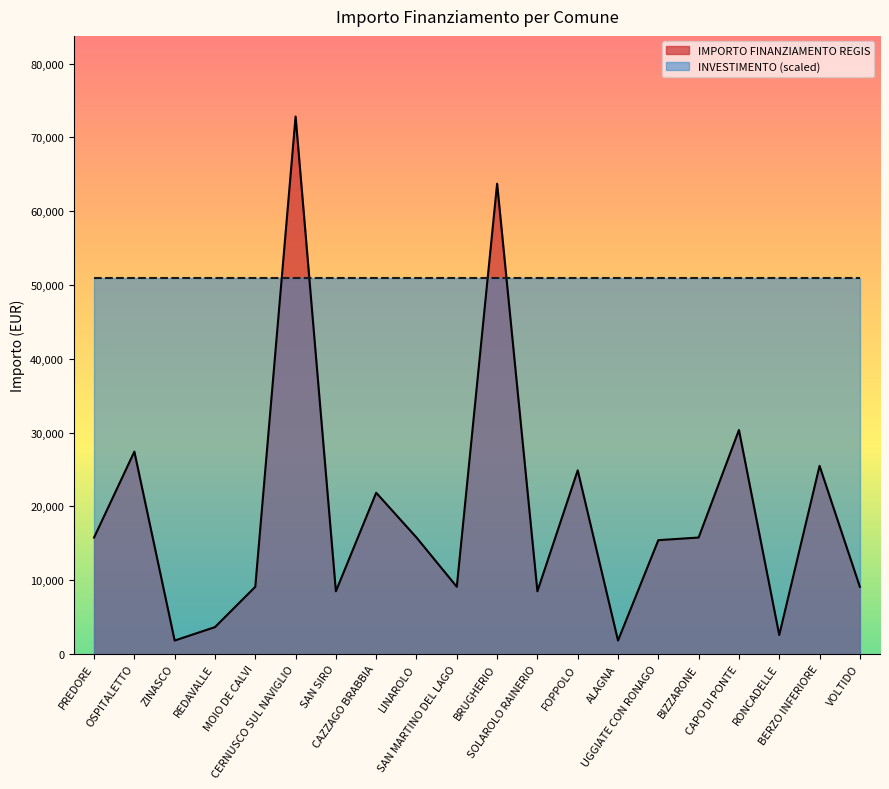

List the labels in order of value, largest first.

CERNUSCO SUL NAVIGLIO, BRUGHERIO, CAPO DI PONTE, OSPITALETTO, BERZO INFERIORE, FOPPOLO, CAZZAGO BRABBIA, PREDORE, LINAROLO, BIZZARONE, UGGIATE CON RONAGO, MOIO DE CALVI, SAN MARTINO DEL LAGO, VOLTIDO, SAN SIRO, SOLAROLO RAINERIO, REDAVALLE, RONCADELLE, ZINASCO, ALAGNA